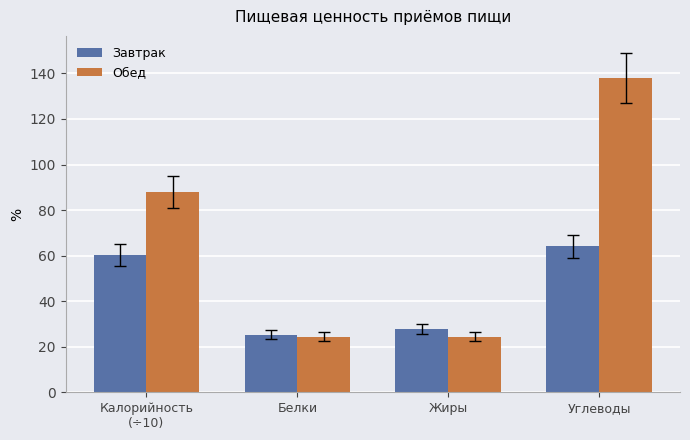

True or false: Завтрак has a value of 27.6 at Жиры.

True